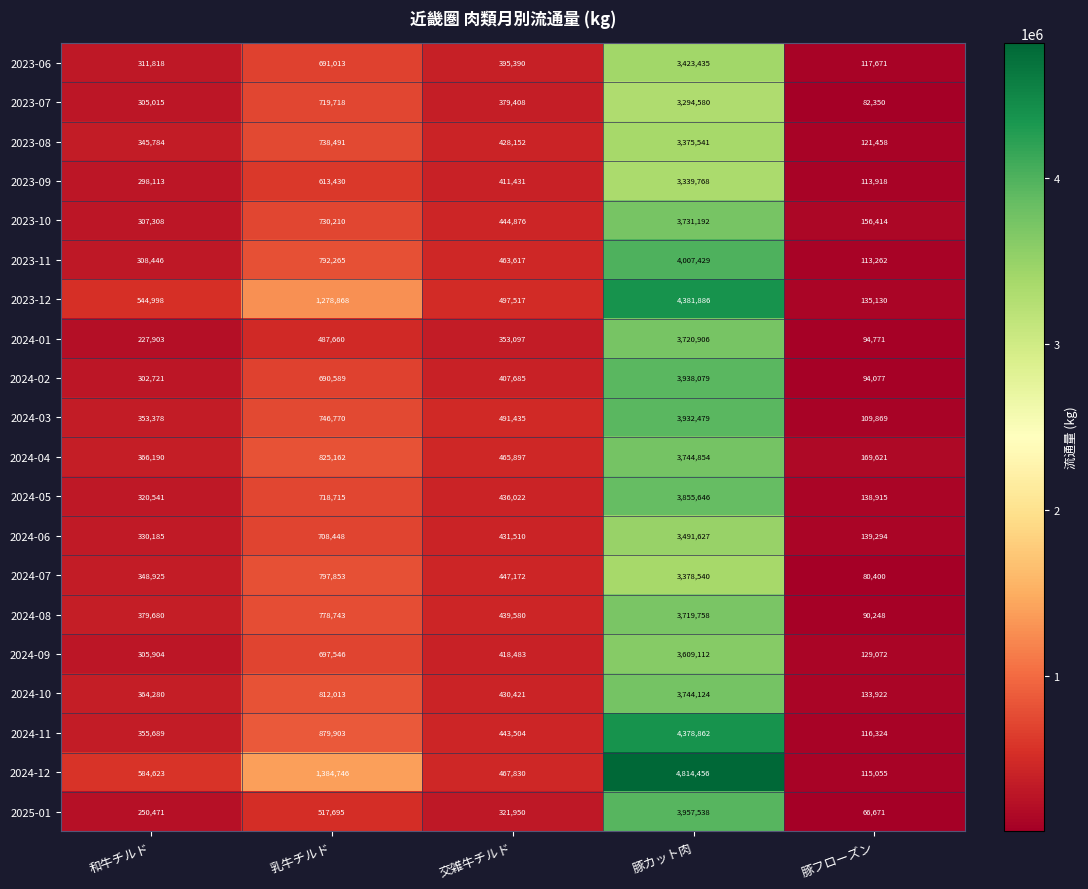

Which series has the largest range (max minus min)?

2024-12